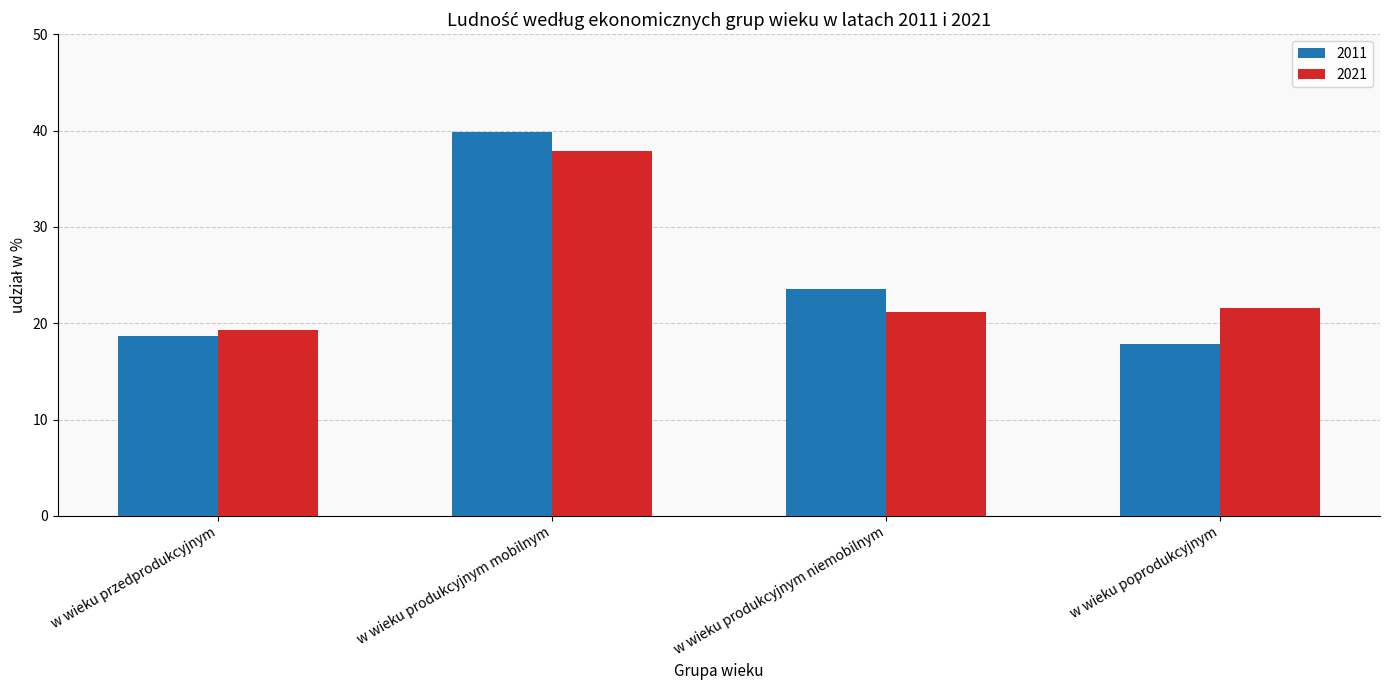

At which category is the sum across all series the highest?

w wieku produkcyjnym mobilnym